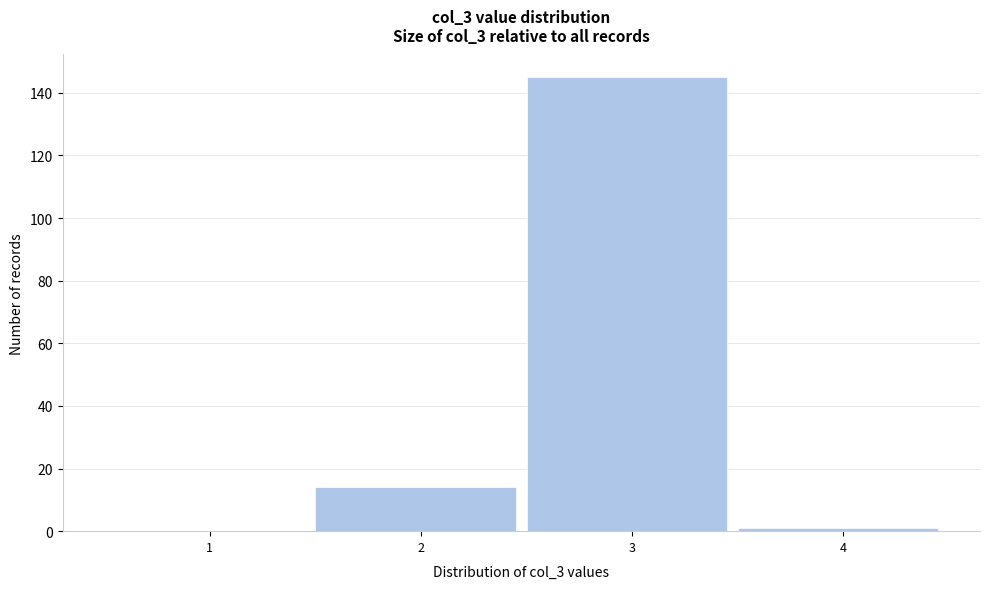

Reading left to right, transcribe all the data shown in this chart.

1=0	2=14	3=145	4=1